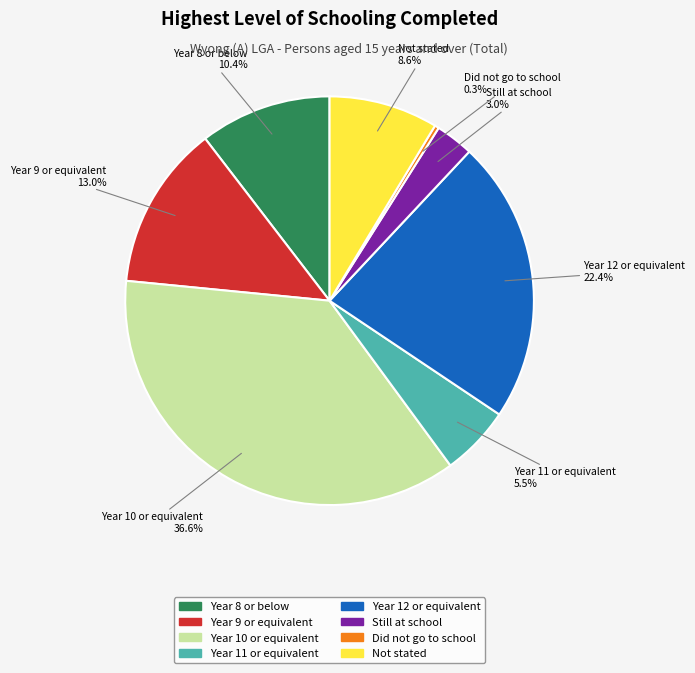

Approximately how many times larger is the value at Still at school compared to Did not go to school?

9.0